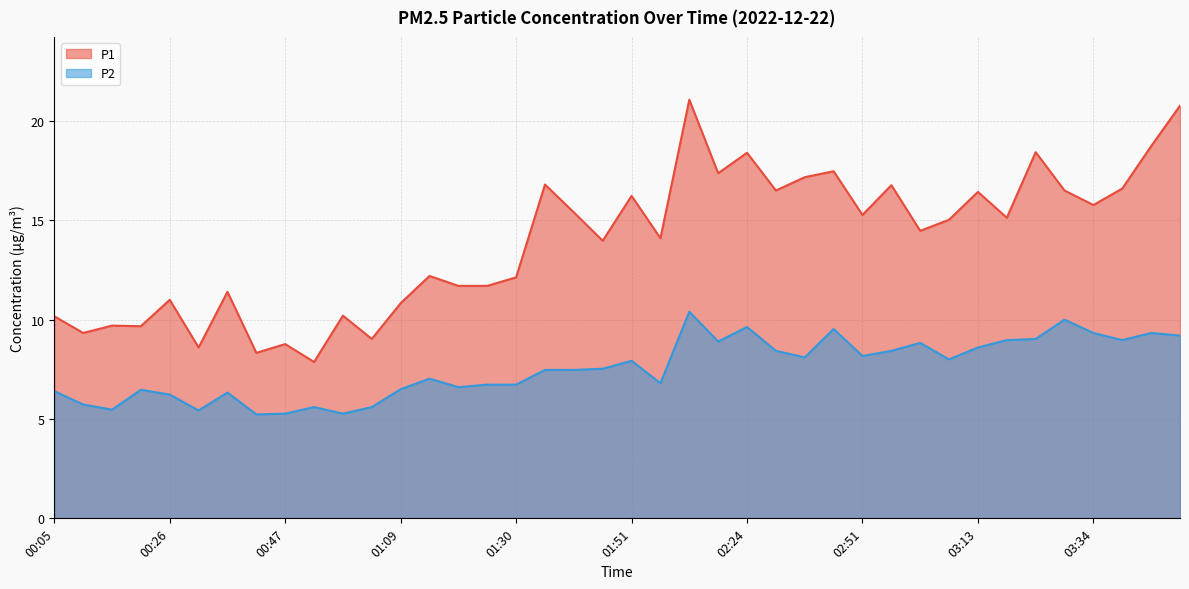

Where is P1 nearest to the value 14?

01:46